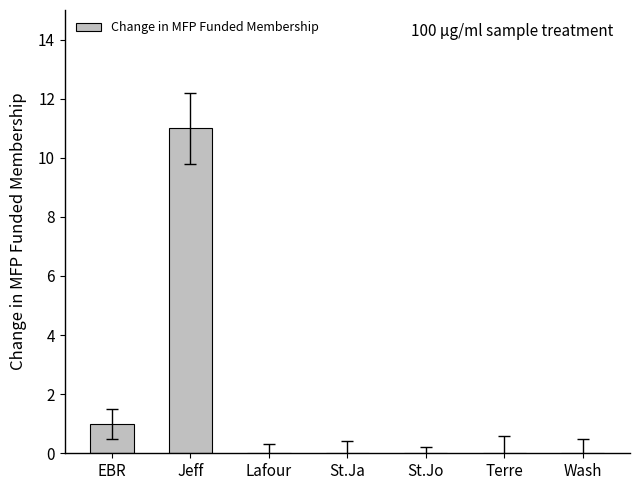

What is the maximum value shown in the chart?

11